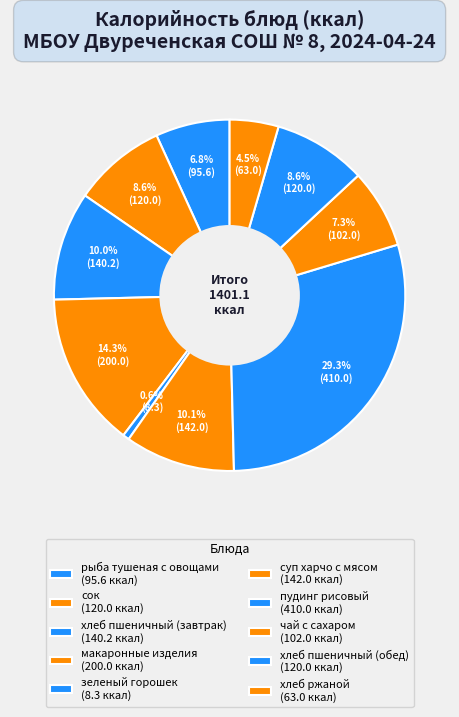

The хлеб ржаной slice represents 4% of the pie. True or false?

True